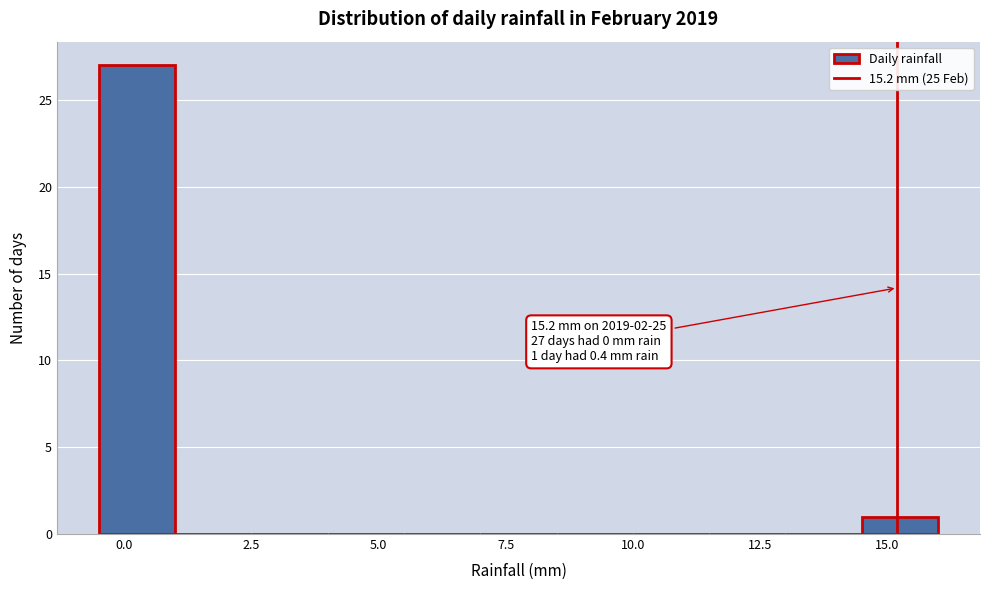

Read against the x-axis, roughly where is the centre of the tallest bar?

0.5